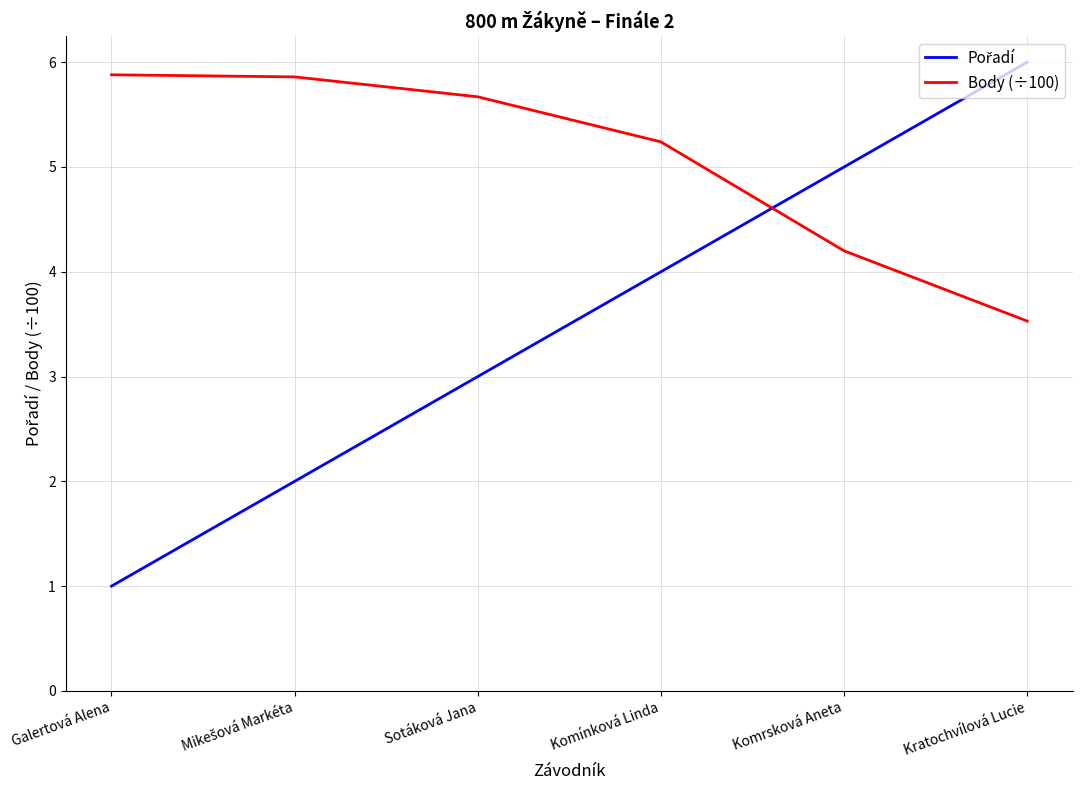

At which label is Body (÷100) closest to 4?

Komrsková Aneta